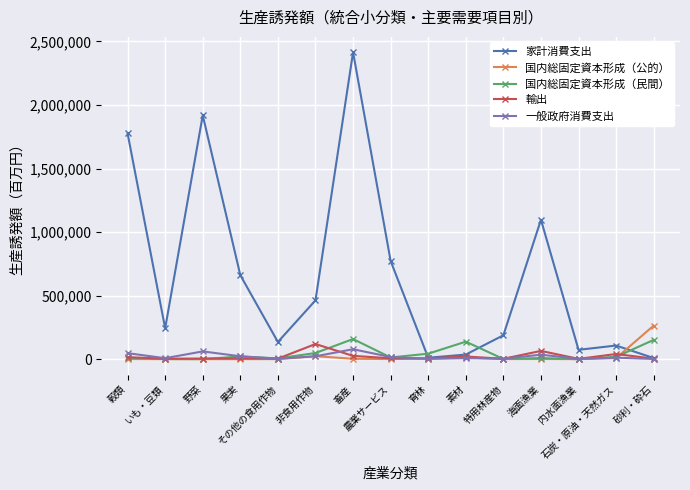

True or false: 家計消費支出 and 国内総固定資本形成（民間） intersect in this chart.

True